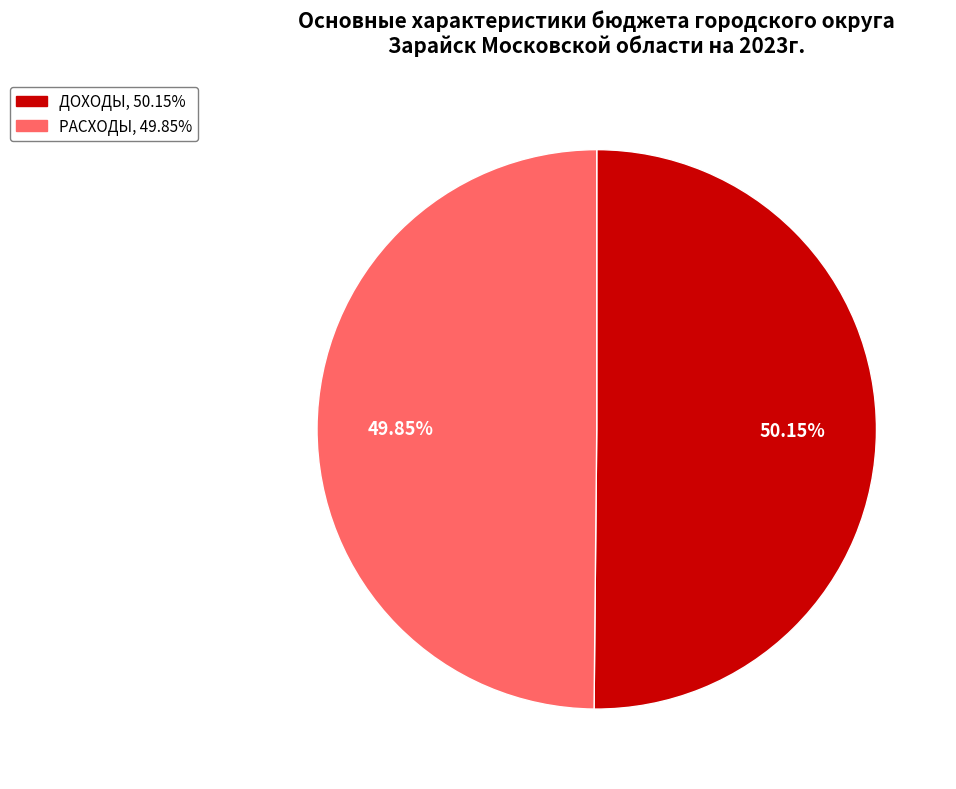

What percentage is the РАСХОДЫ slice, to the nearest percent?

50%